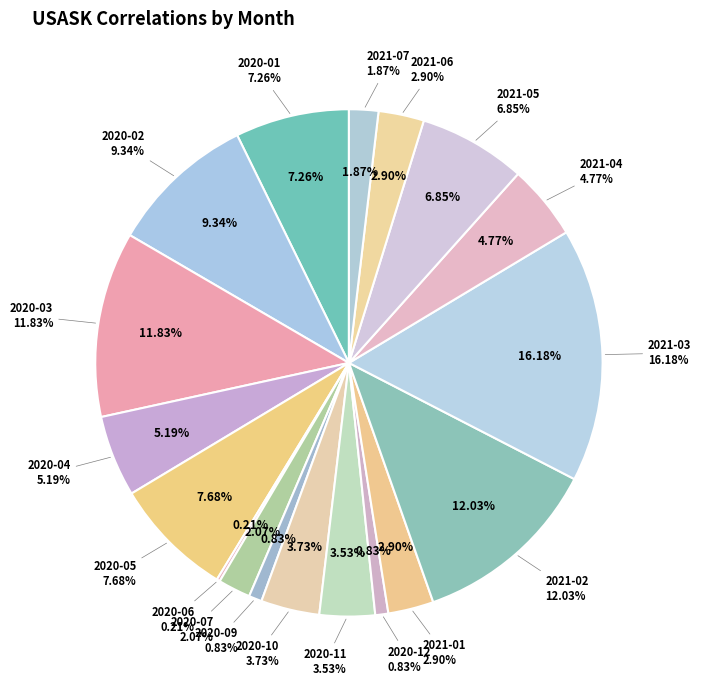

True or false: 2020-11 accounts for 1% of the total.

False